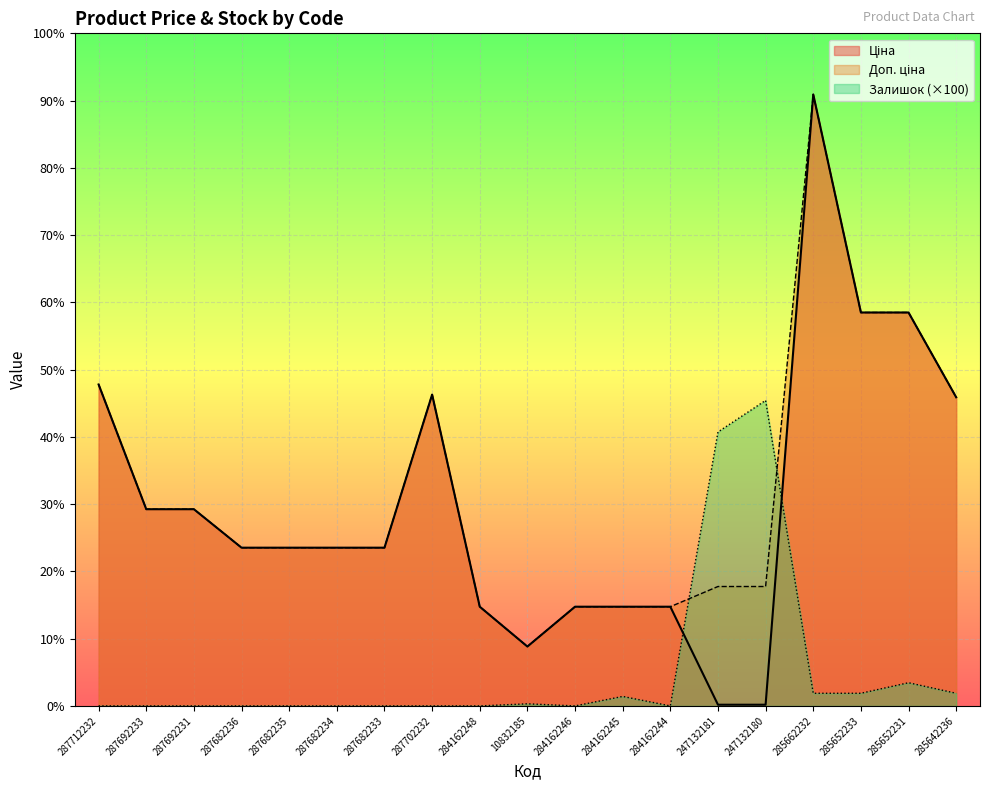

What is the difference between the Ціна values at 10832185 and 284162245?

3780.9